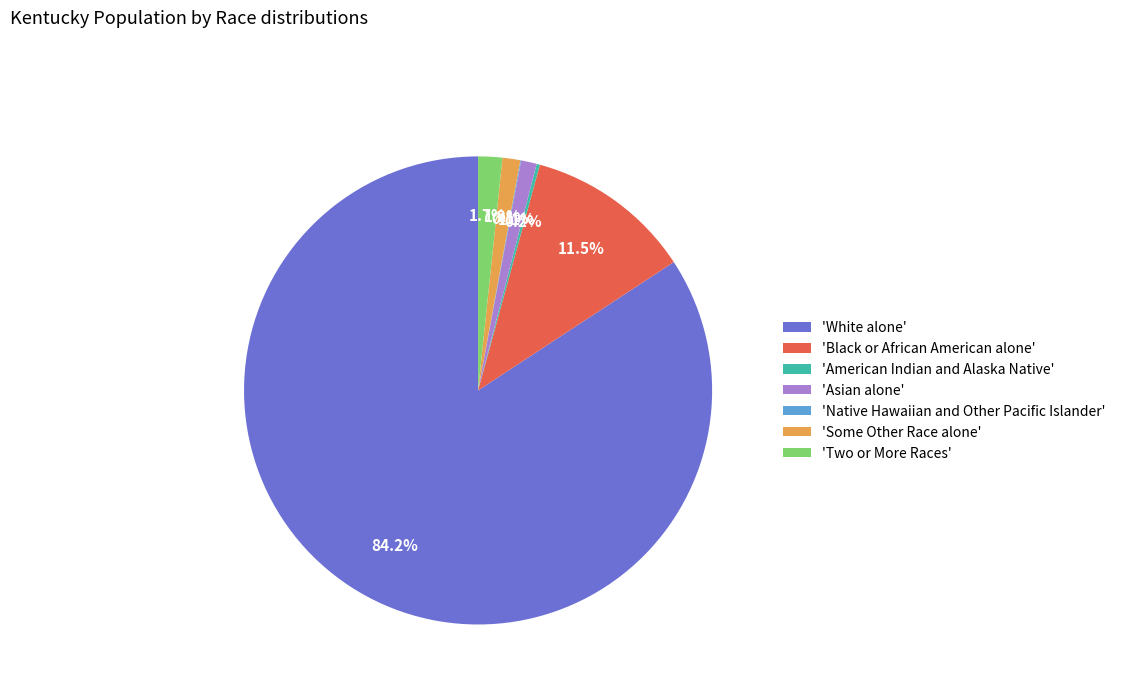

Which slice is the largest?

'White alone'